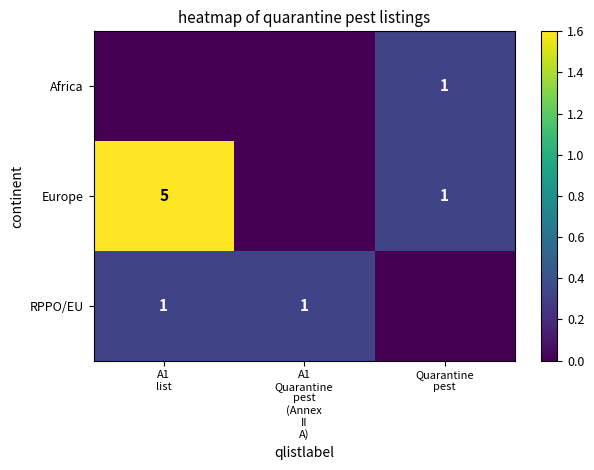

Rank the categories by Europe value from highest to lowest.

A1 list, Quarantine pest, A1 Quarantine pest (Annex II A)